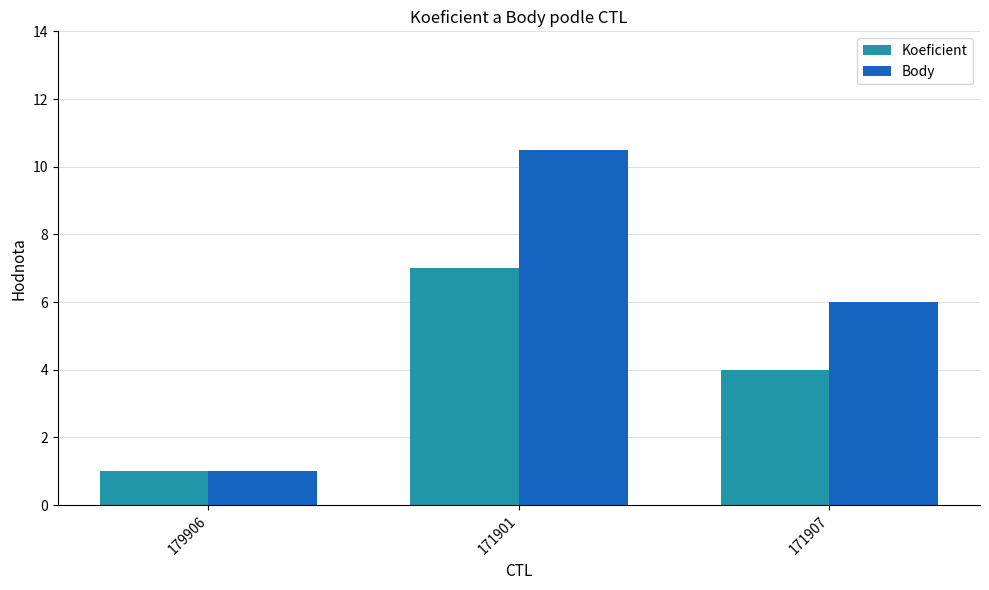

What is the label of the 2nd bar from the left?

171901